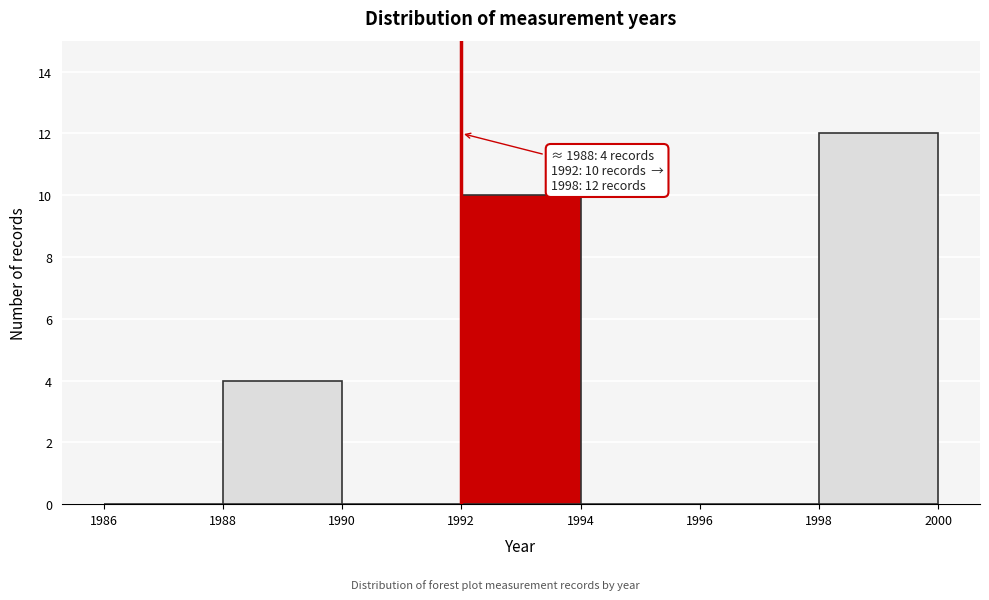

Which range on the x-axis has the tallest bar?

1998 to 2000